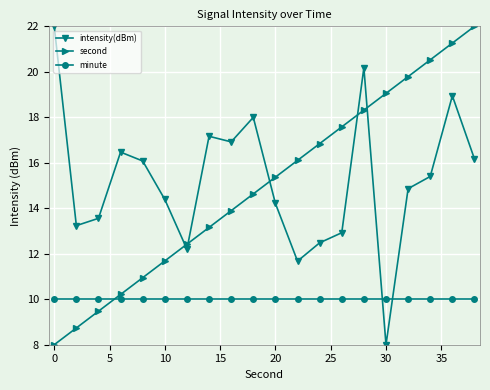

What is the difference between the maximum and minimum values in the second series?

14.0